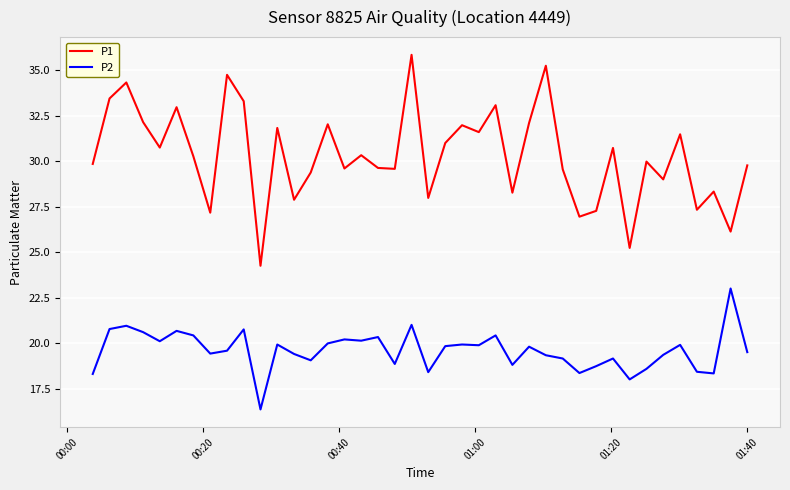

Which series has the widest spread of values?

P1